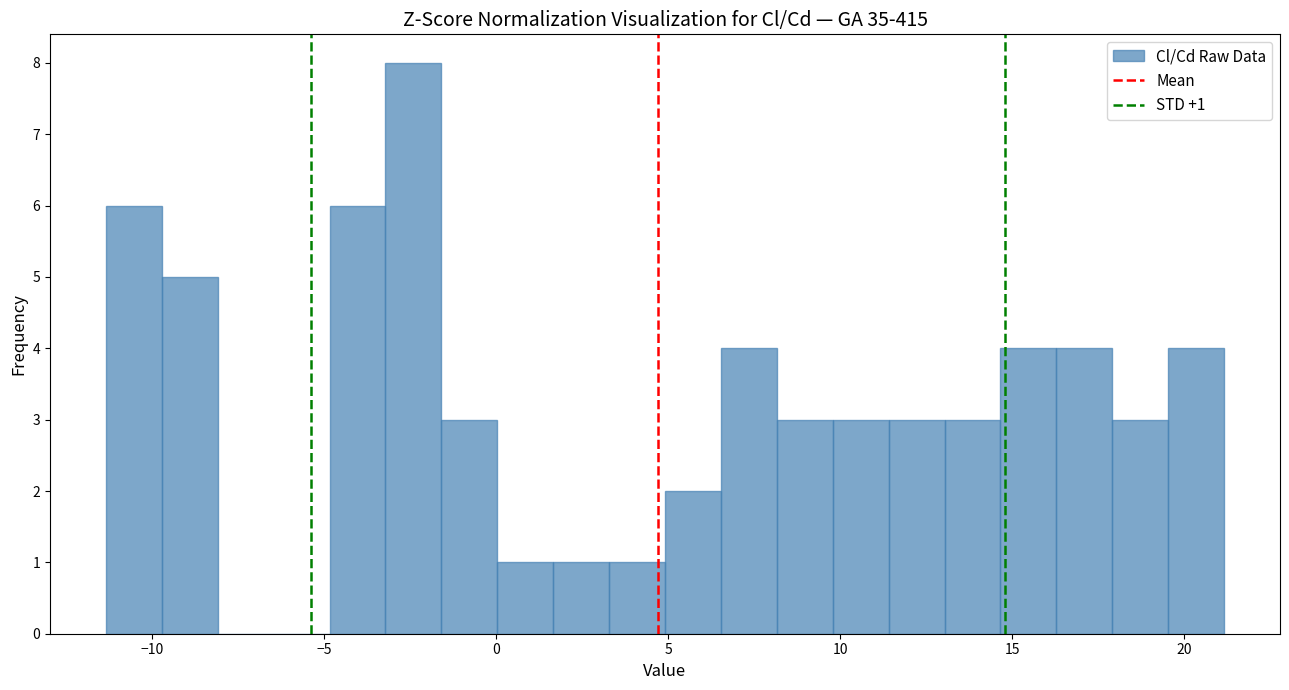

Read against the x-axis, roughly where is the centre of the tallest bar?

-2.5